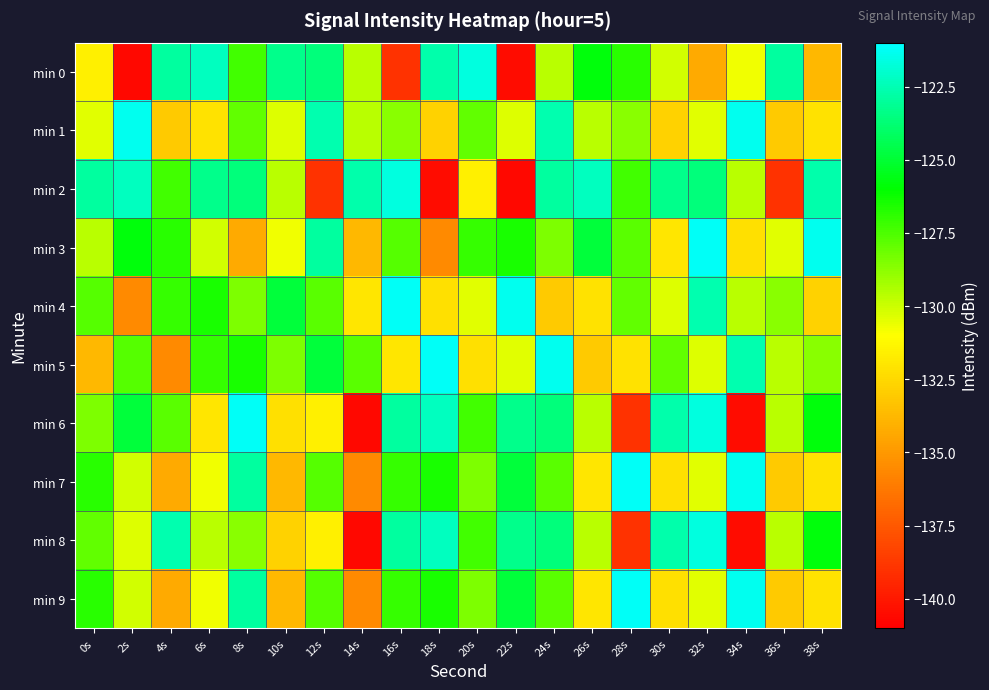

What is the total value across all series at 12s?

-1279.4